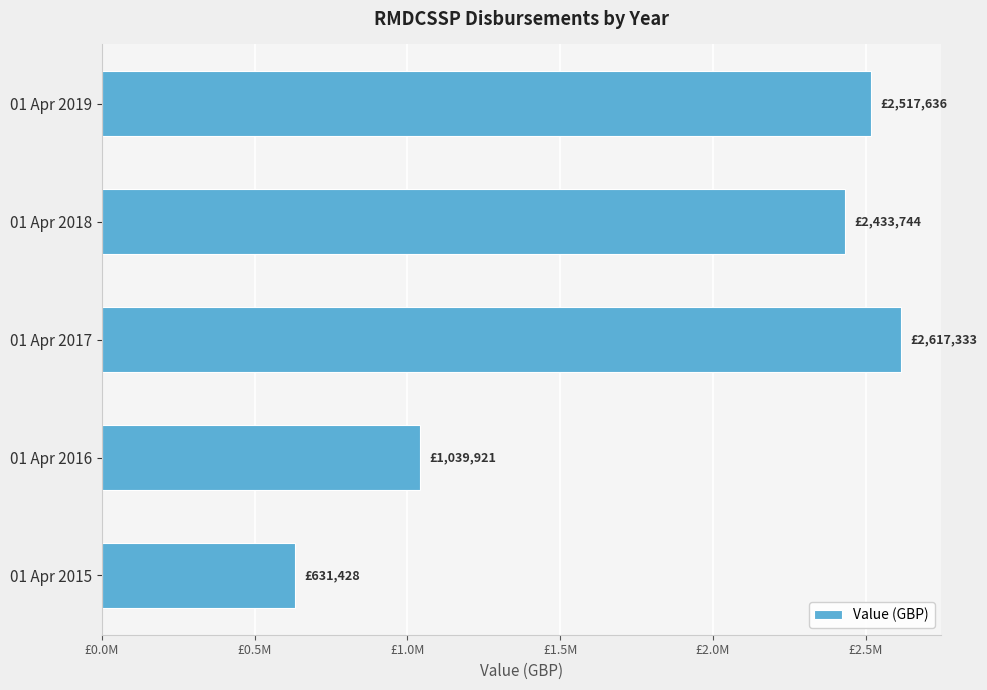

Are the bars horizontal?

Yes